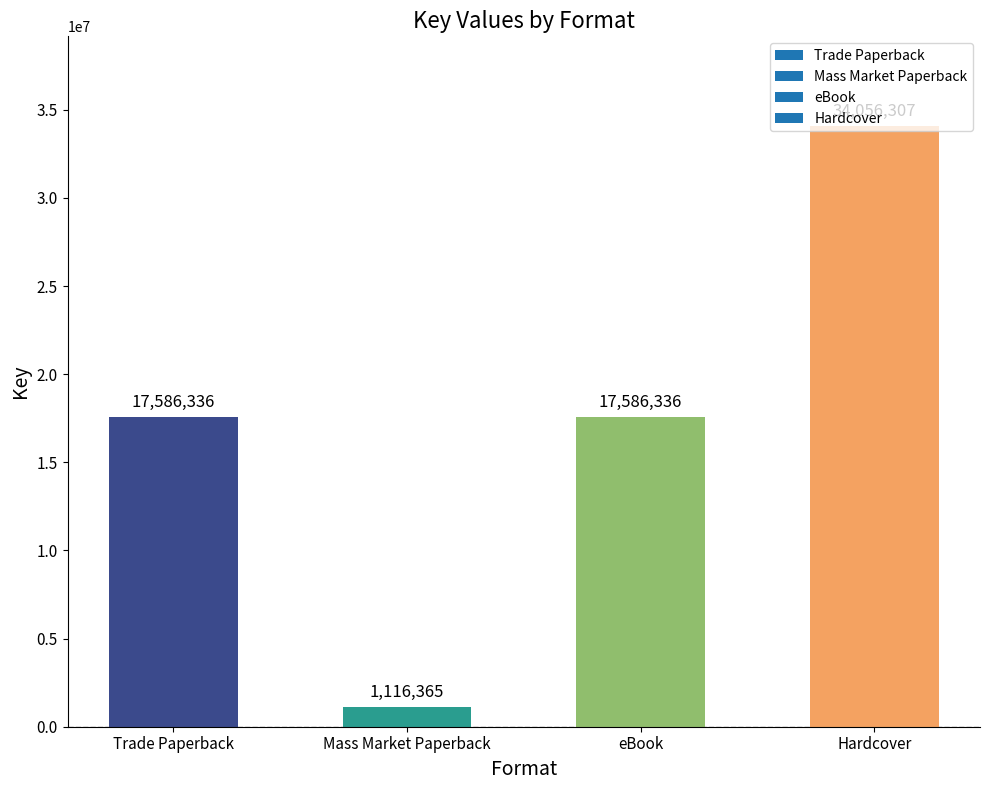

What value does the data have at Hardcover, to the nearest 50?

34056300